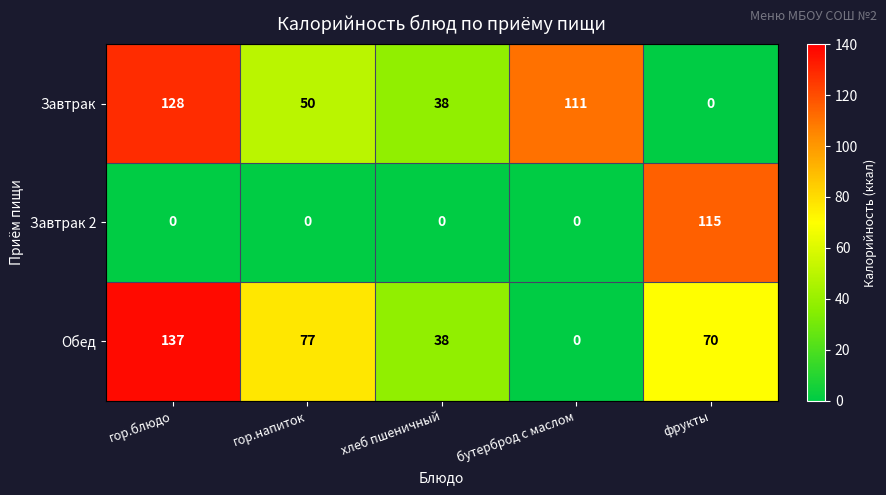

What is the greatest value displayed?

137